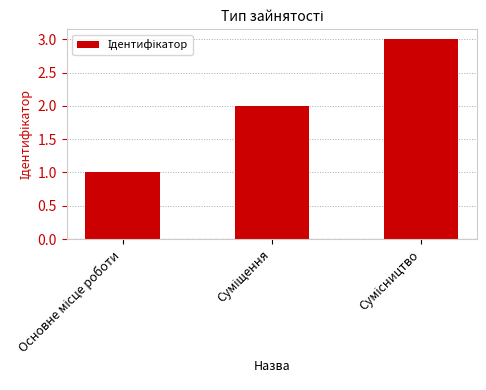

What is the sum of all values?

6